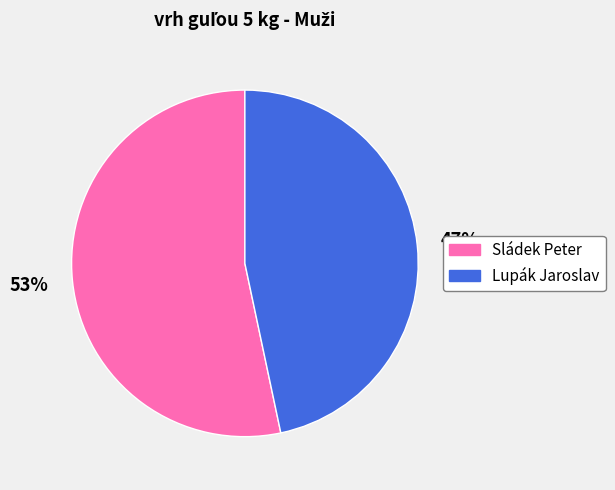

Which has a higher value, Sládek Peter or Lupák Jaroslav?

Sládek Peter